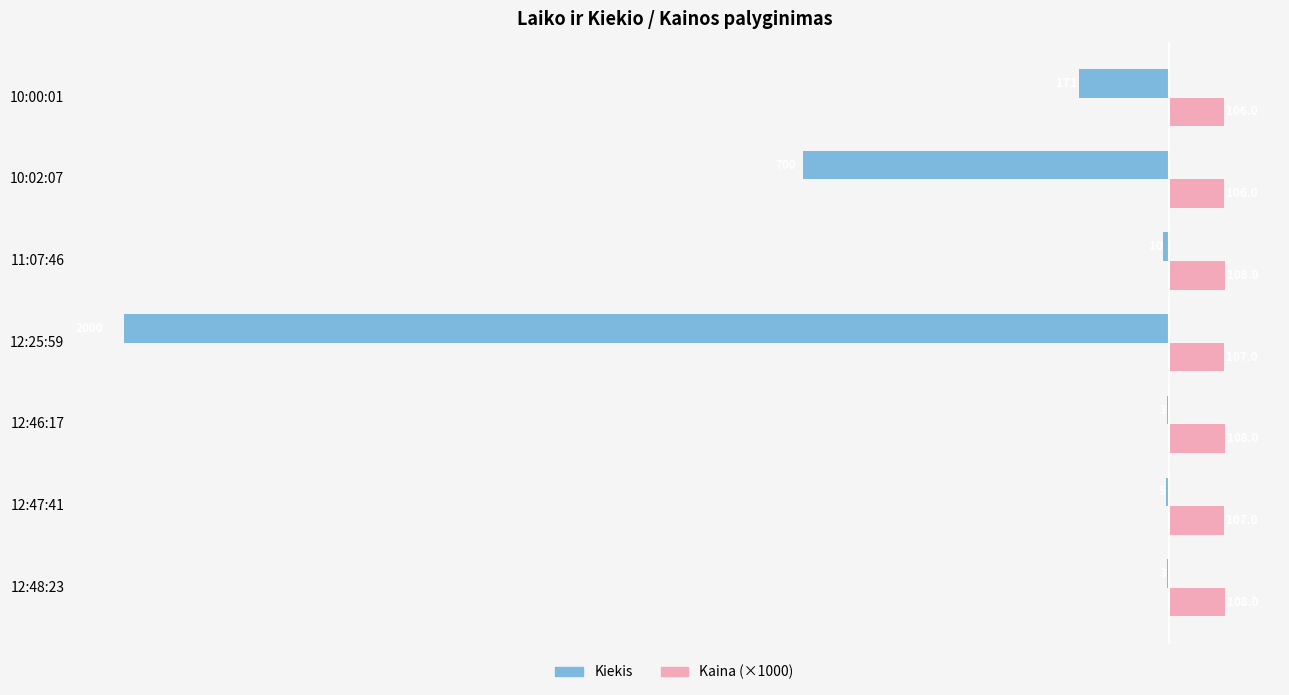

What is the greatest value displayed?

108